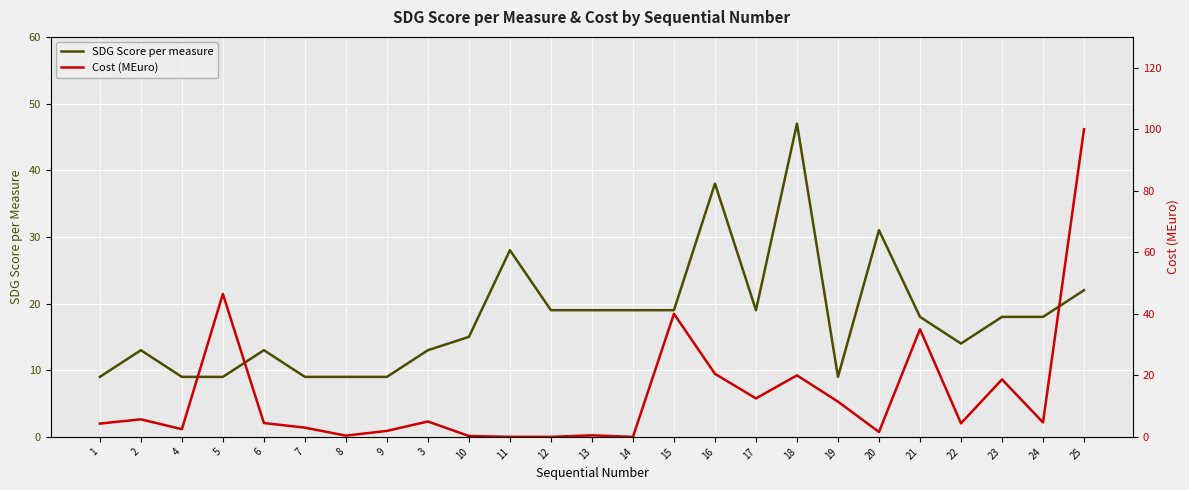

Where do SDG Score per measure and Cost (MEuro) first cross each other?

4 and 5